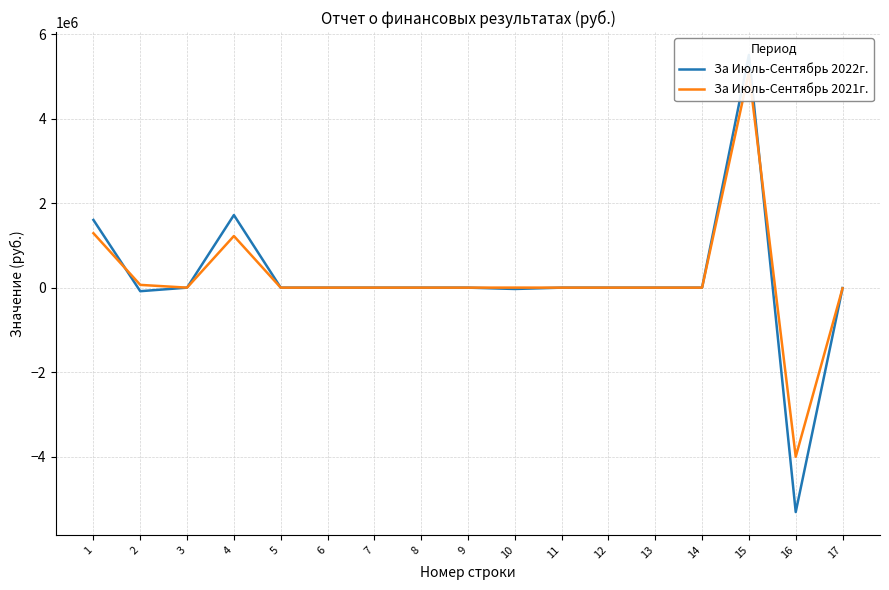

What are all the series names shown in the legend?

За Июль-Сентябрь 2022г., За Июль-Сентябрь 2021г.